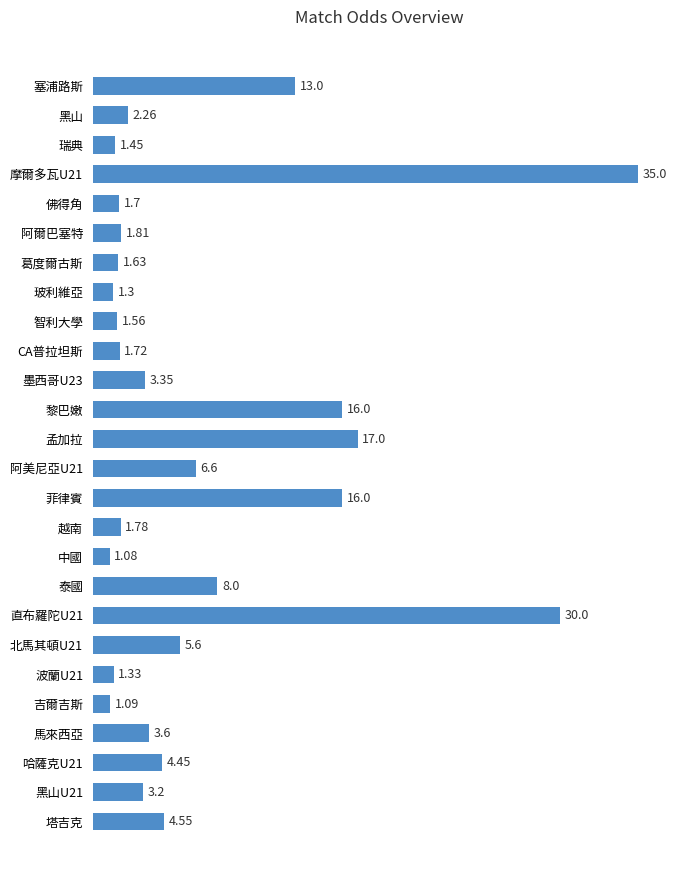

How many bars are there in total?

26